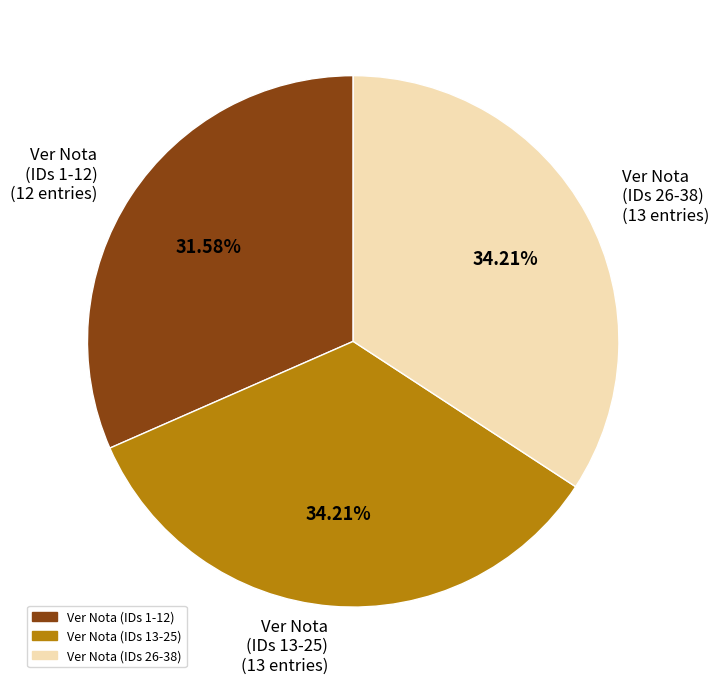

Does any single category account for the majority?

No